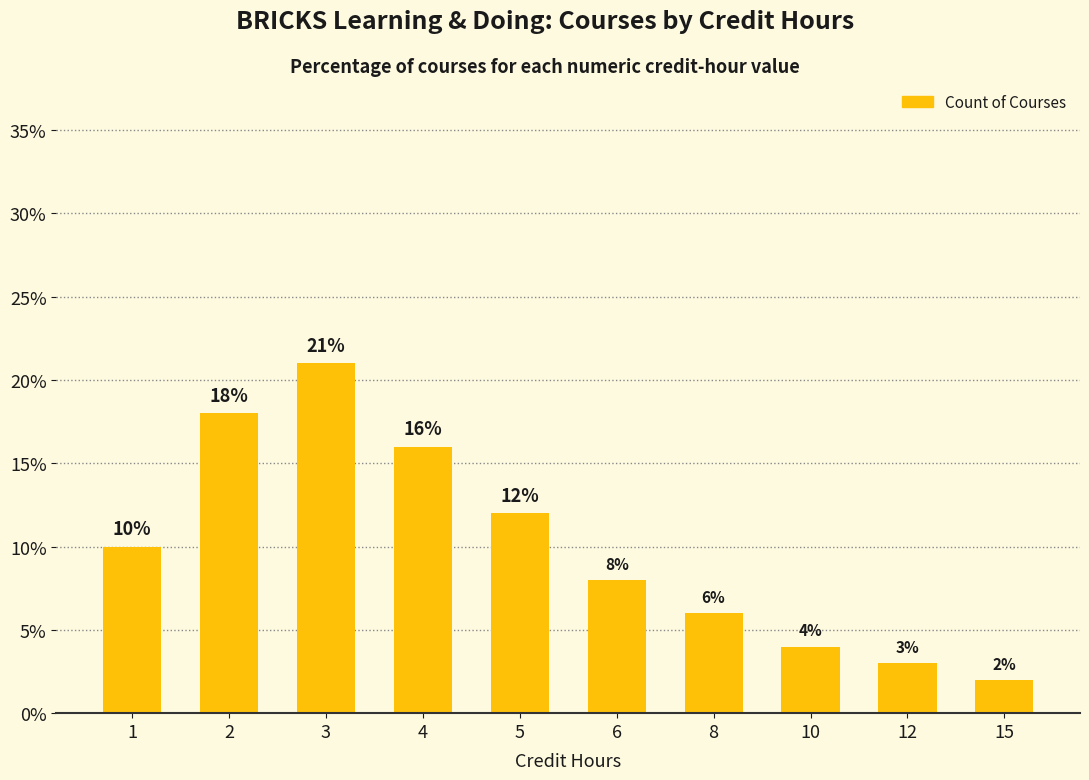

What is the value of the 3rd bar from the left?

21